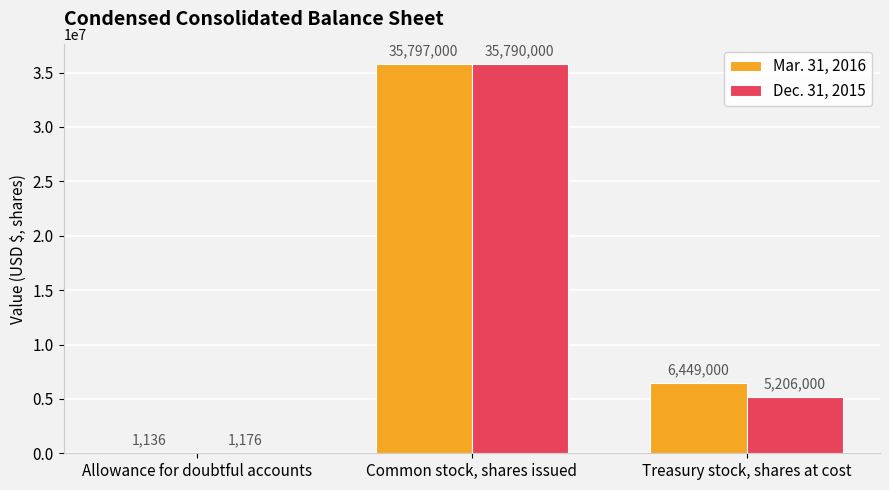

What is the total value across all series at Common stock, shares issued?

71587000